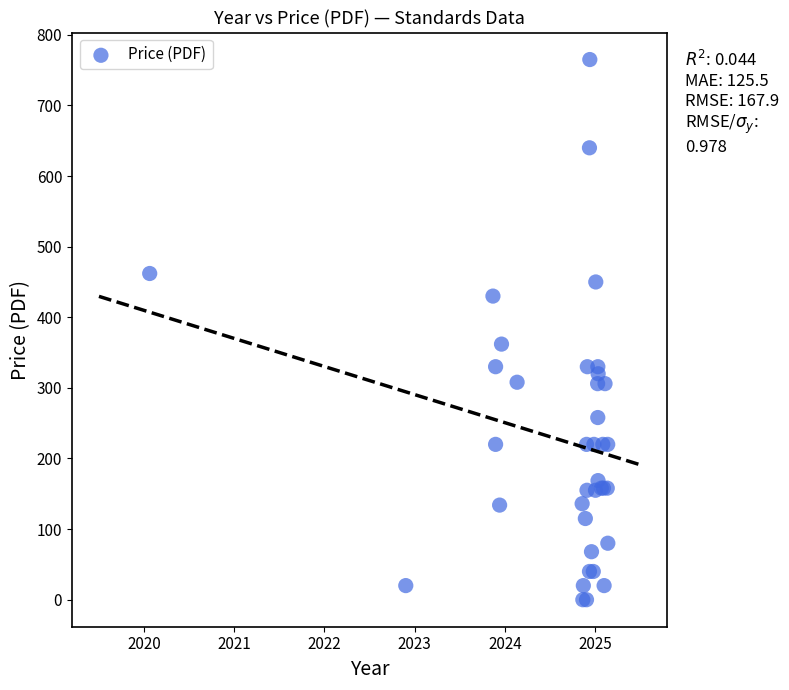

What Y value in the scatter plot is closest to 382?

362.0